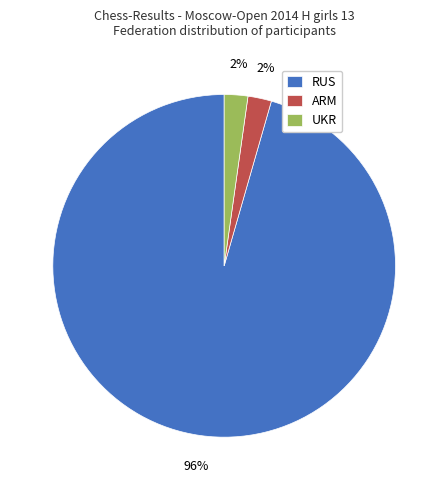

Which slice is the largest?

RUS